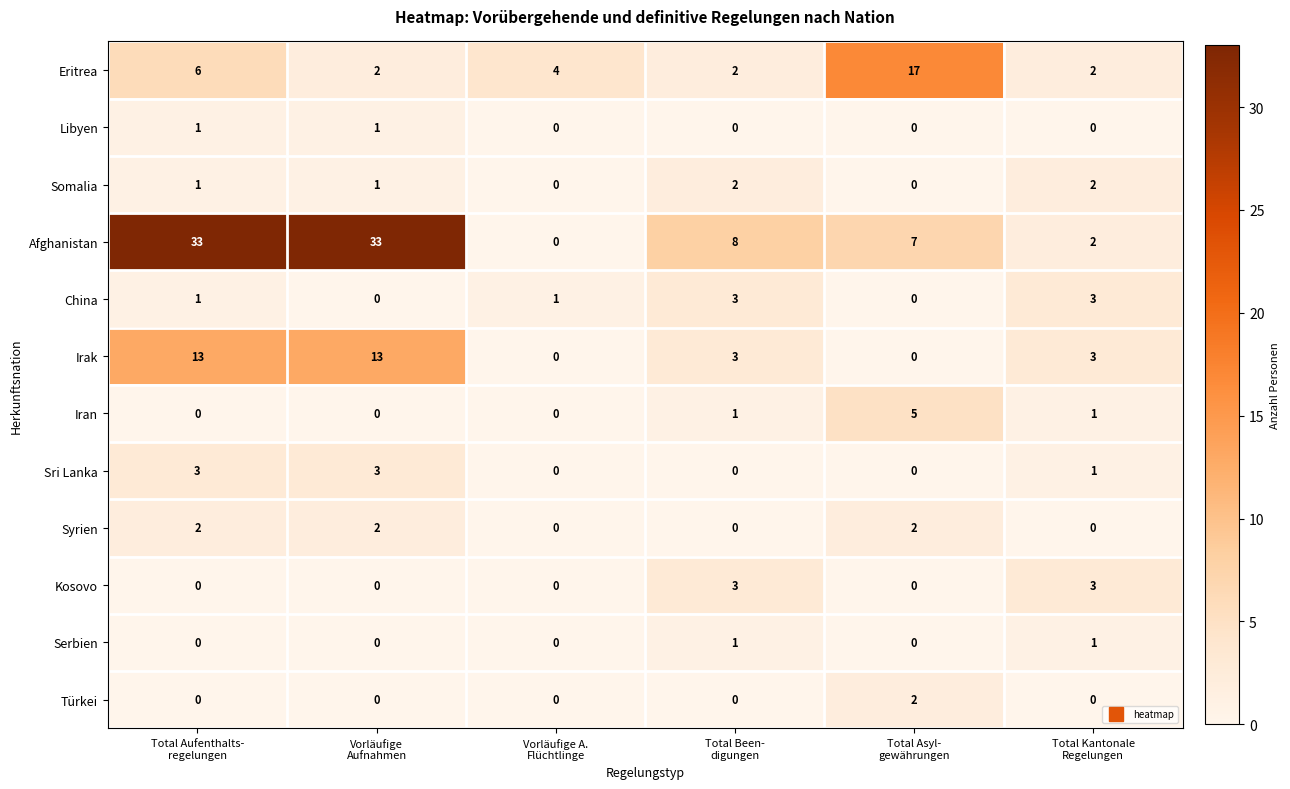

At how many categories does at least one series exceed 21?

2